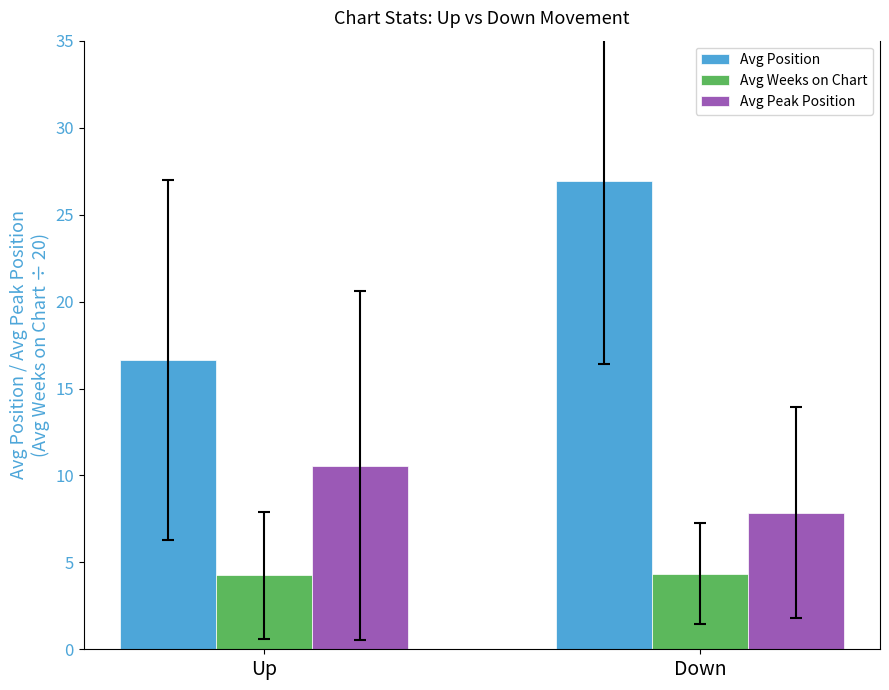

True or false: Avg Weeks on Chart has a value of 4.3 at Down.

True